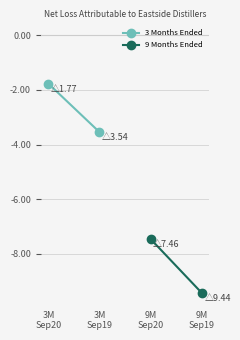

Reading right to left, transcribe all the data shown in this chart.

3 Months Ended: -3.5	-1.8
9 Months Ended: -9.4	-7.5